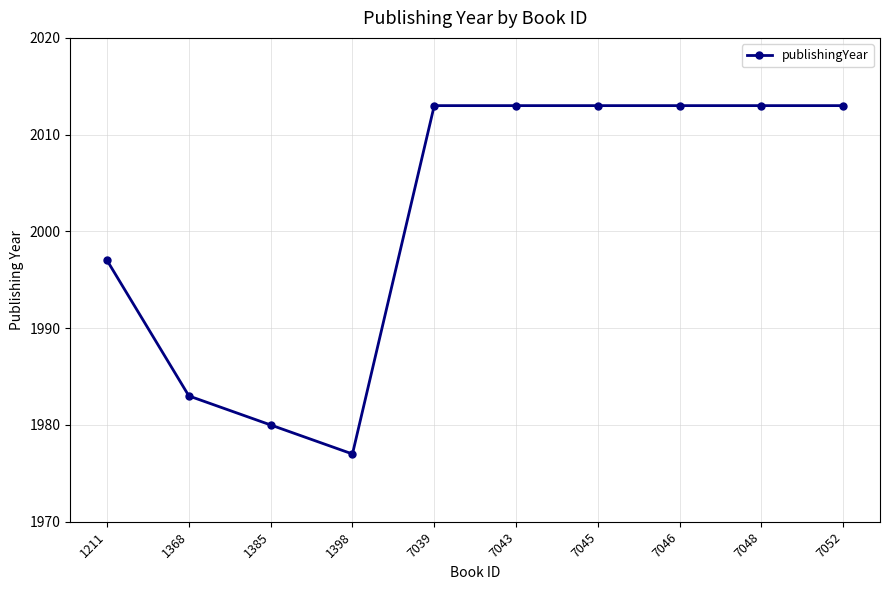

At which category does the data reach its first local valley?

1398